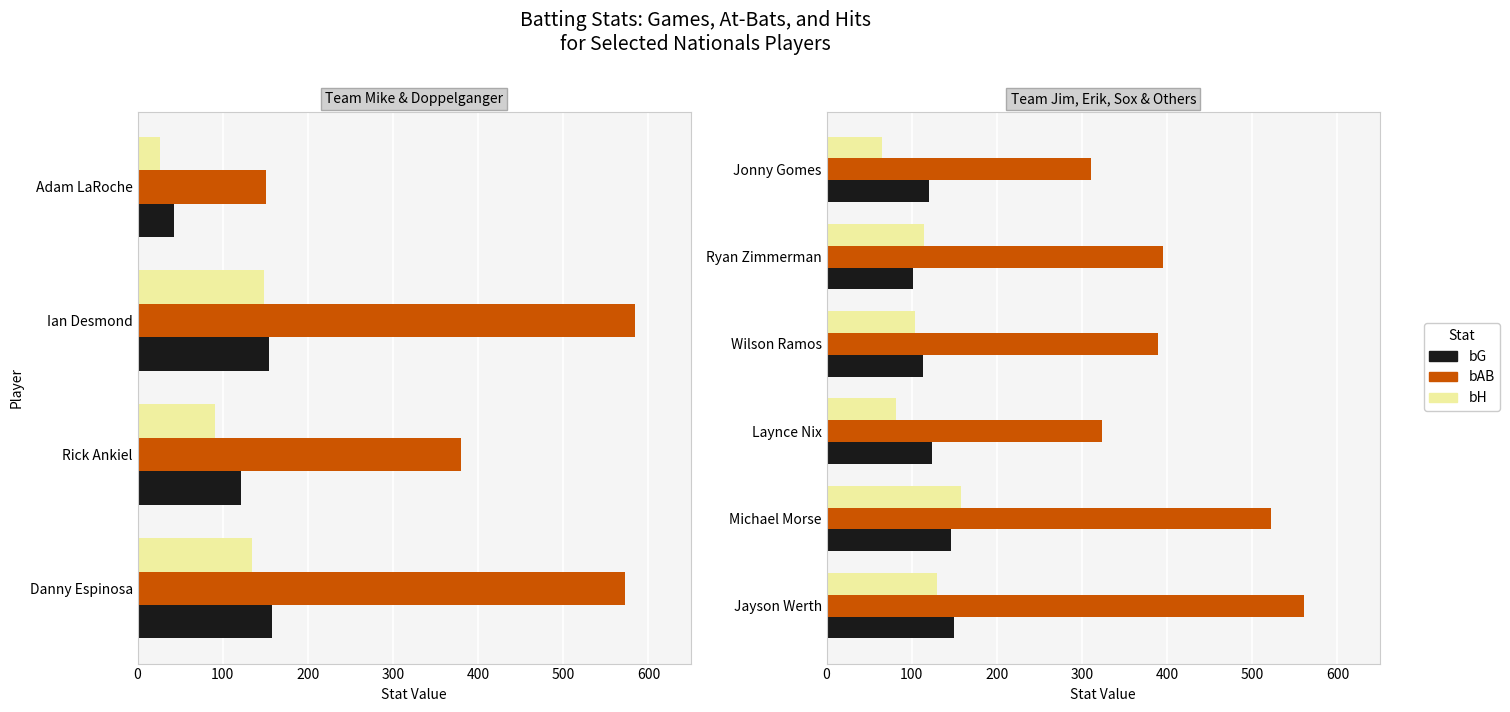

How many groups of bars are there?

6